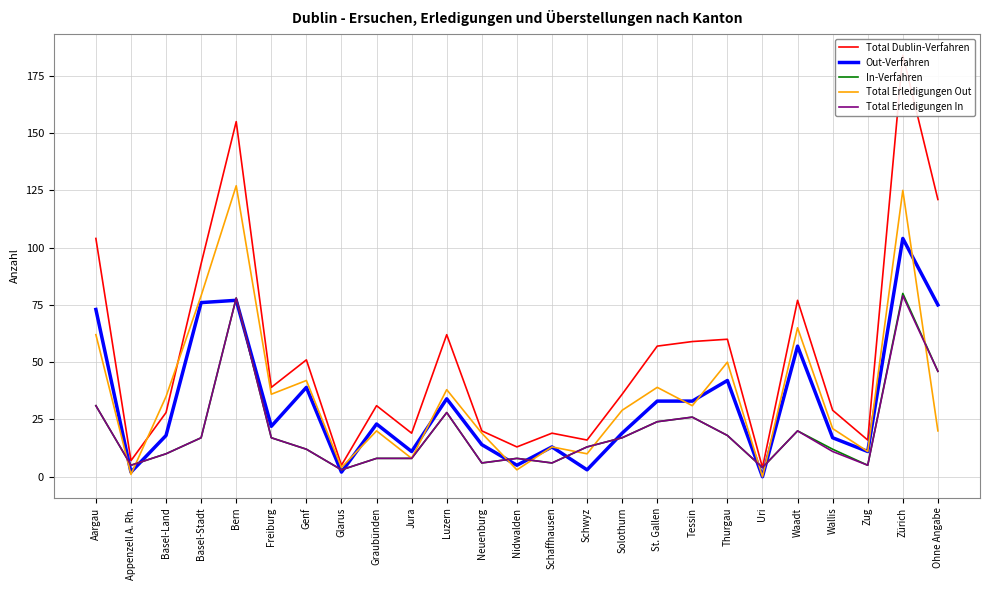

Is the value of In-Verfahren at Aargau greater than the value of Out-Verfahren at Nidwalden?

Yes